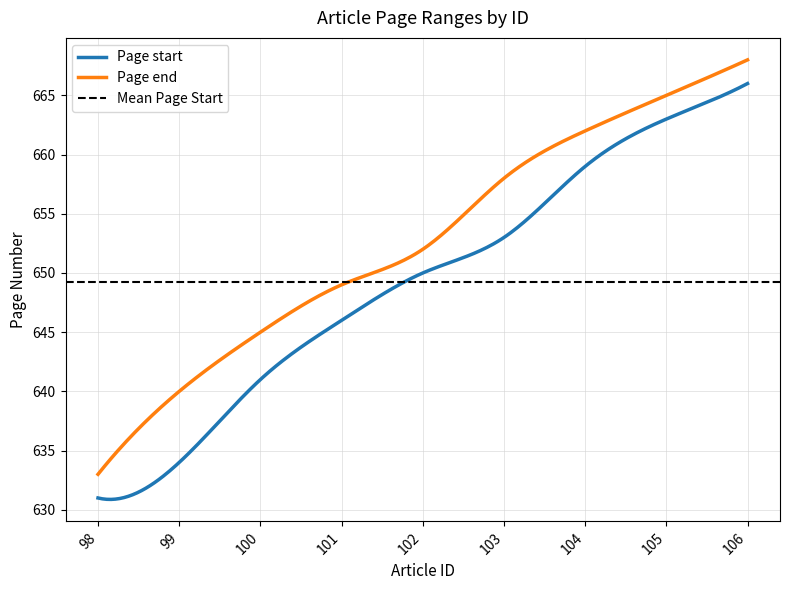

What is the maximum value shown in the chart?

668